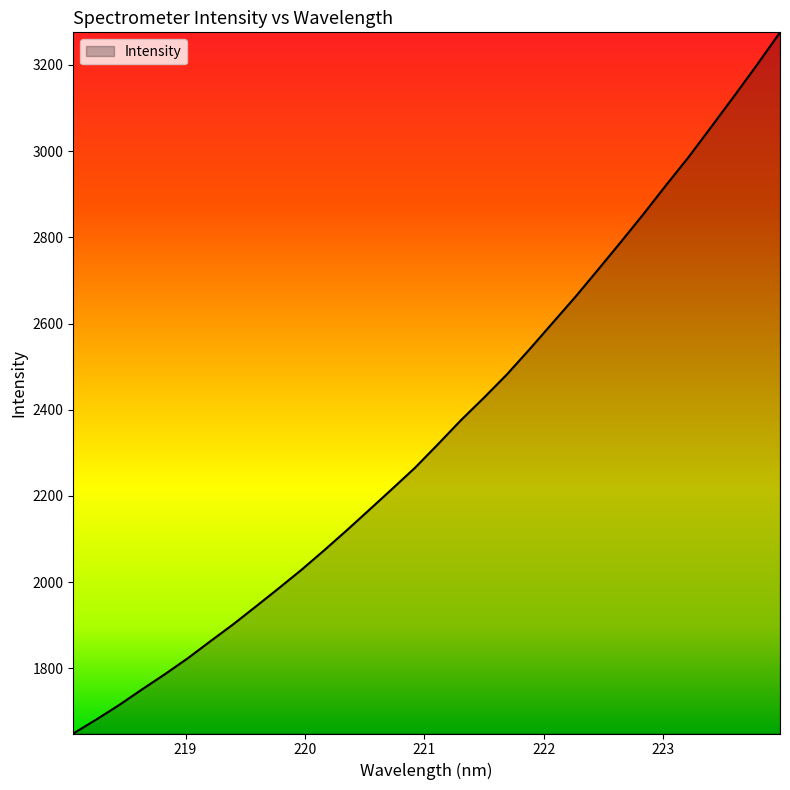

What is the minimum value shown in the chart?

1648.8